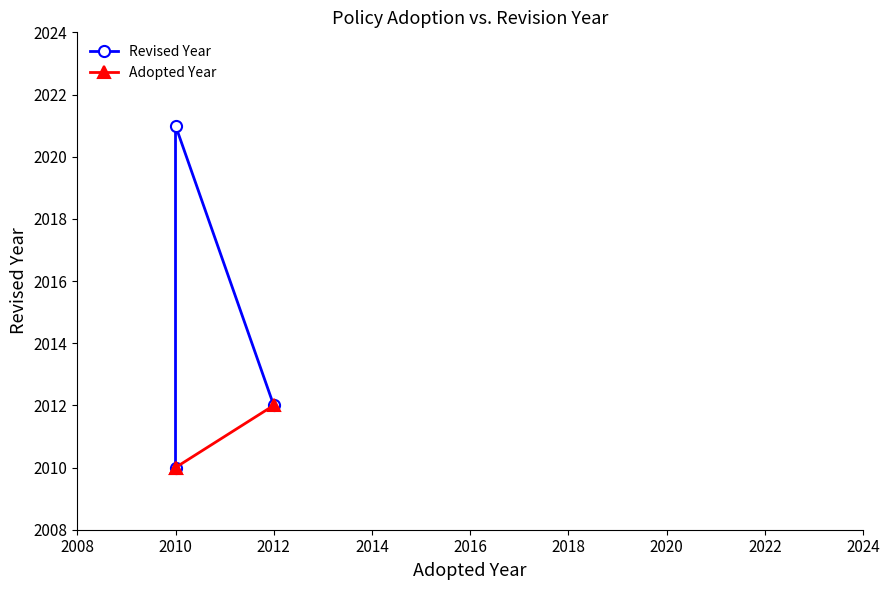

How many lines are shown in the chart?

2